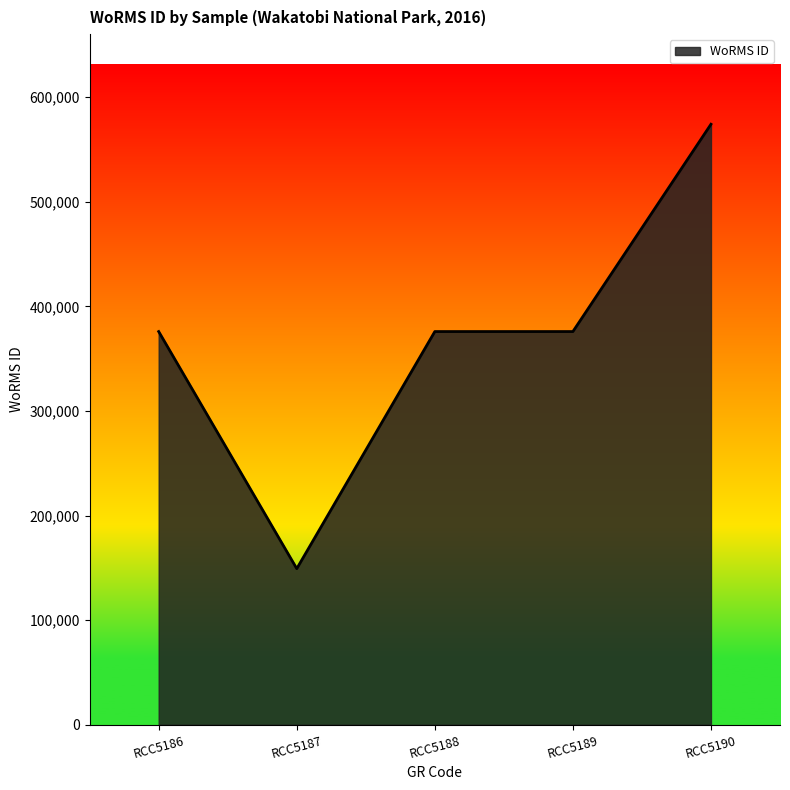

Where is the first local minimum?

RCC5187